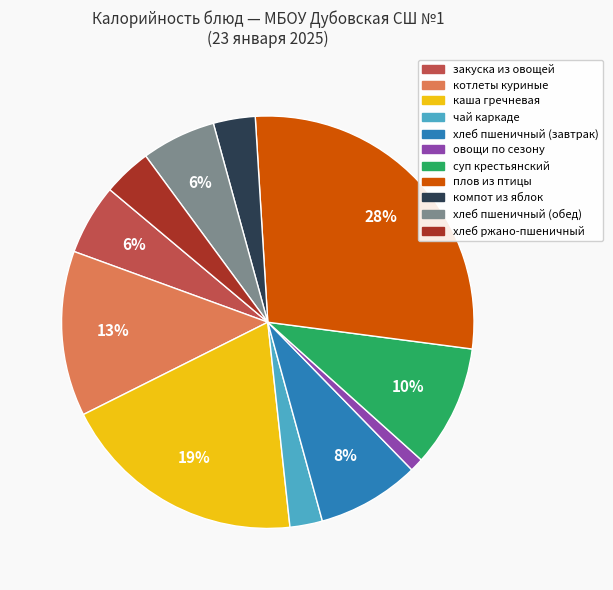

What percentage is the каша гречневая slice, to the nearest percent?

19%